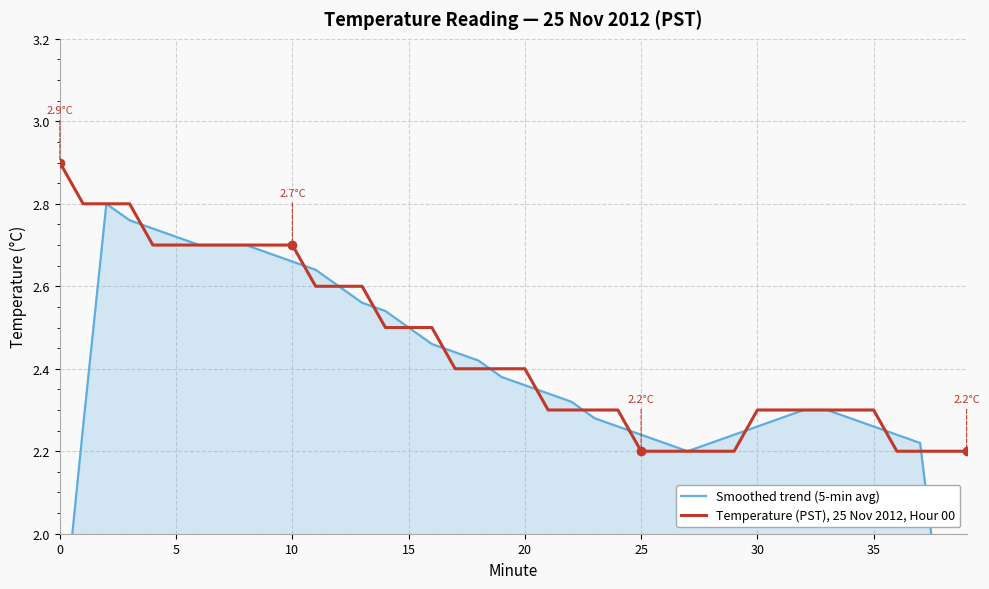

What is the minimum value for Temperature (PST), 25 Nov 2012, Hour 00?

2.2